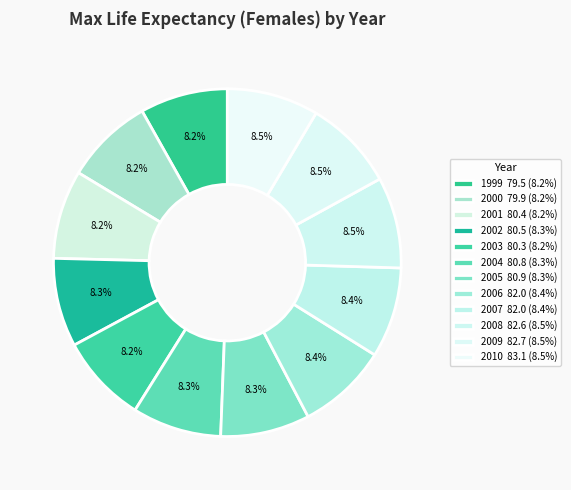

Count the number of slices in the pie.

12